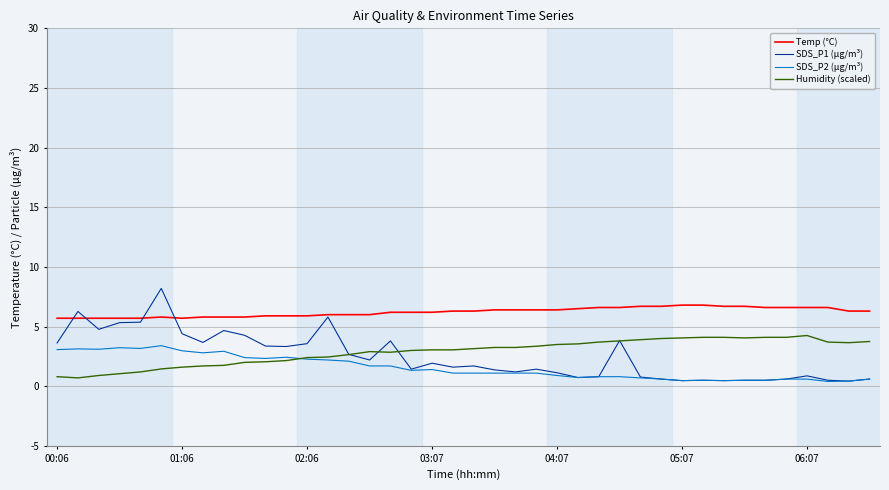

True or false: SDS_P2 (µg/m³) and Temp (°C) cross at least once.

False